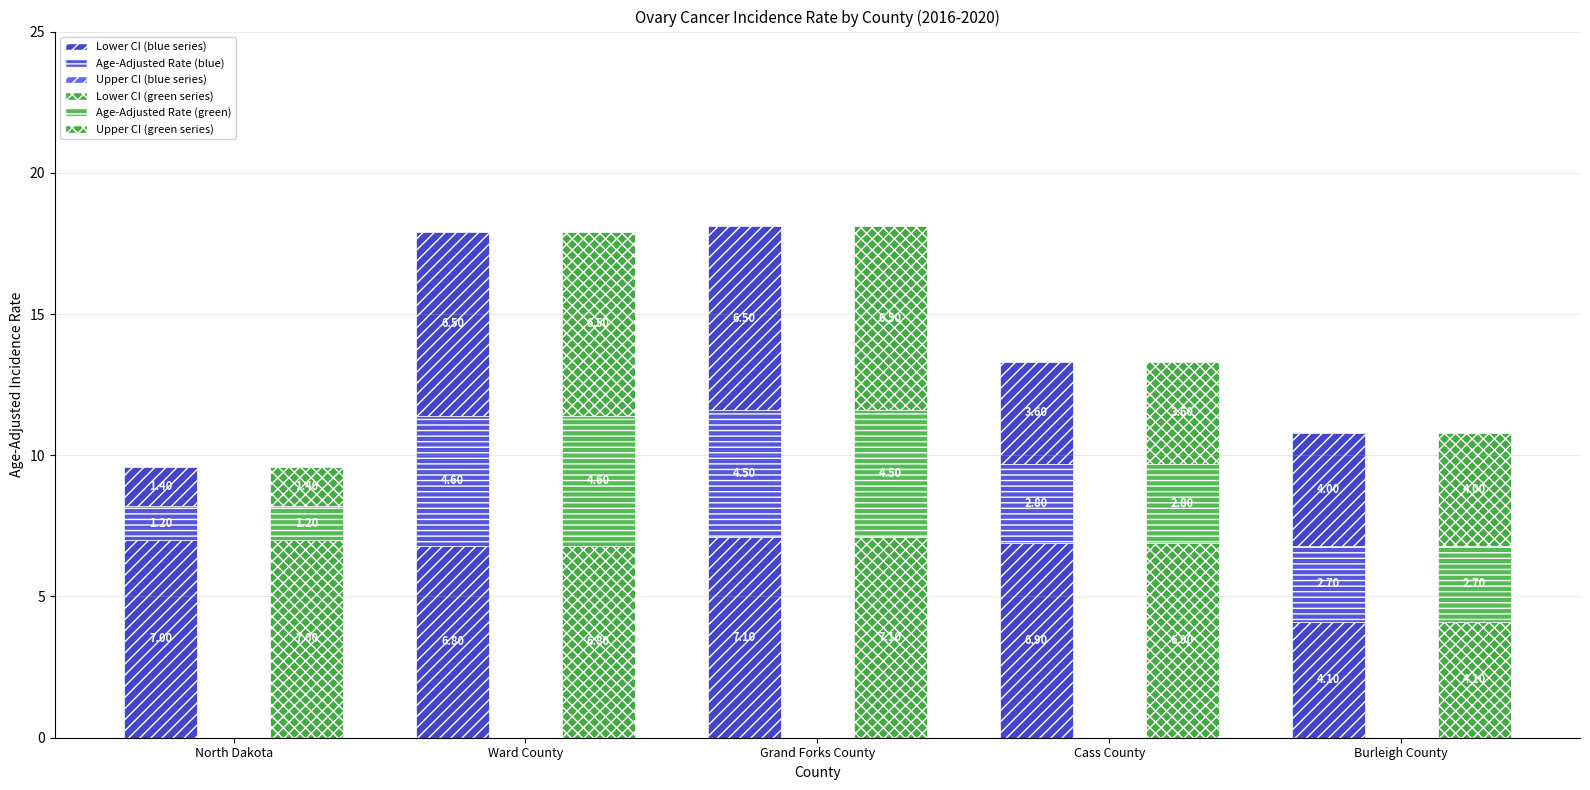

Which category has the highest value in the Upper CI Segment (blue) series?

Grand Forks County